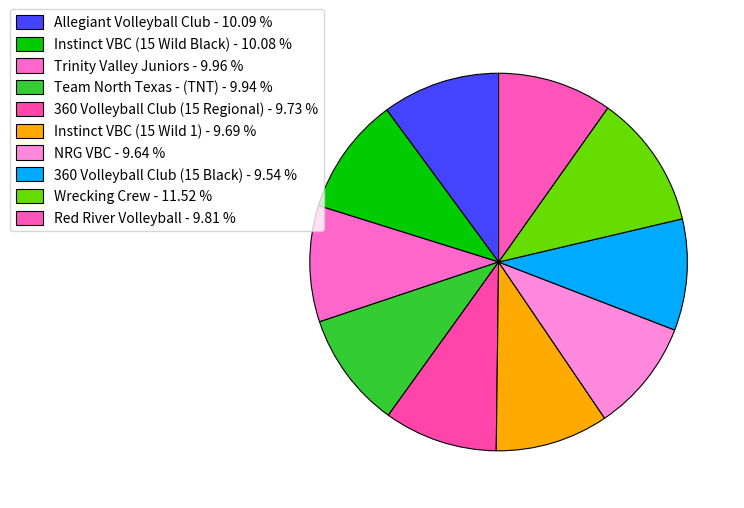

How many segments does this pie chart have?

10